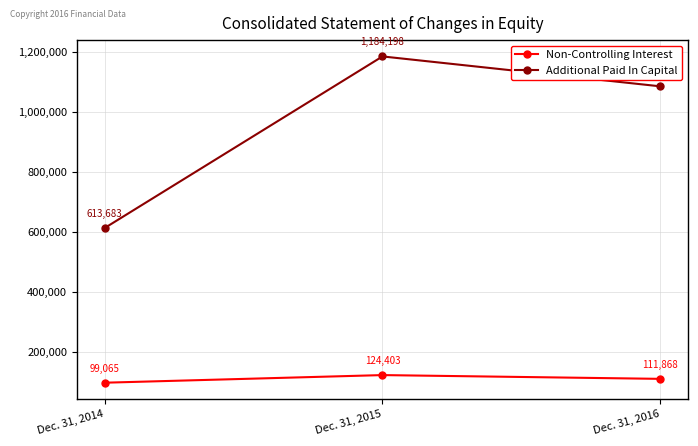

What is the sum of the Non-Controlling Interest values at Dec. 31, 2015 and Dec. 31, 2014?

223468